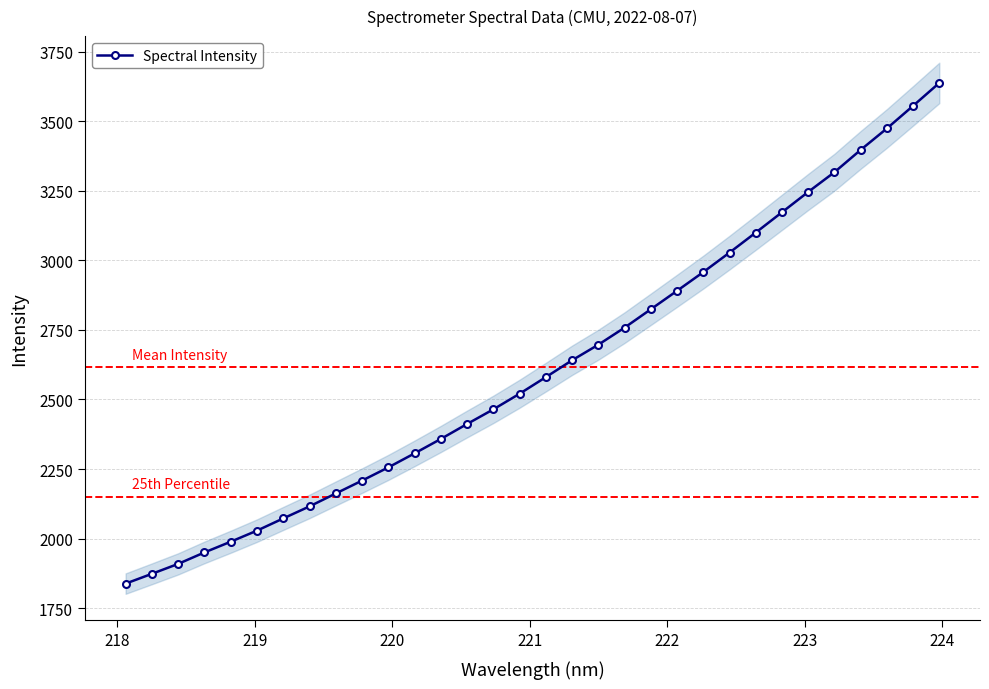

What is the maximum value for Spectral Intensity?

3637.7